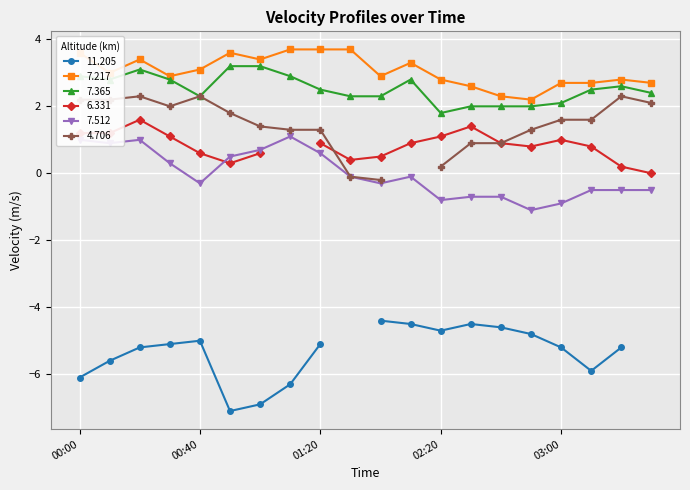

True or false: 7.217 and 7.512 cross at least once.

False